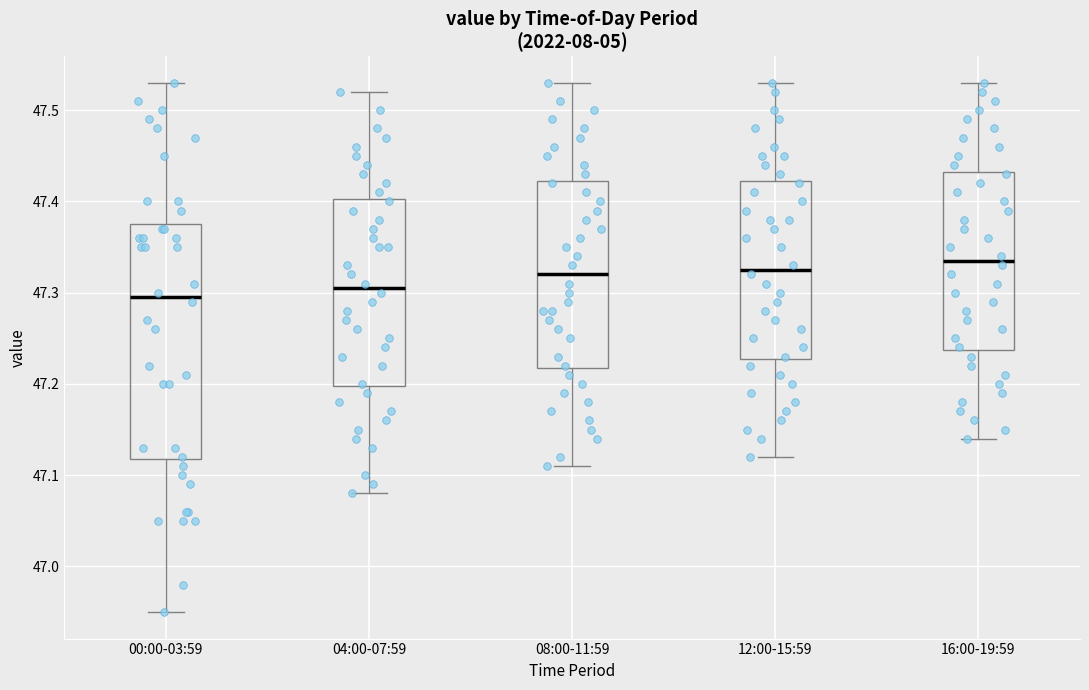

Where does the median line of the box for 12:00-15:59 sit on the y-axis? The values are not printed on the chart, so give them approximately, as read against the axis.

47.33